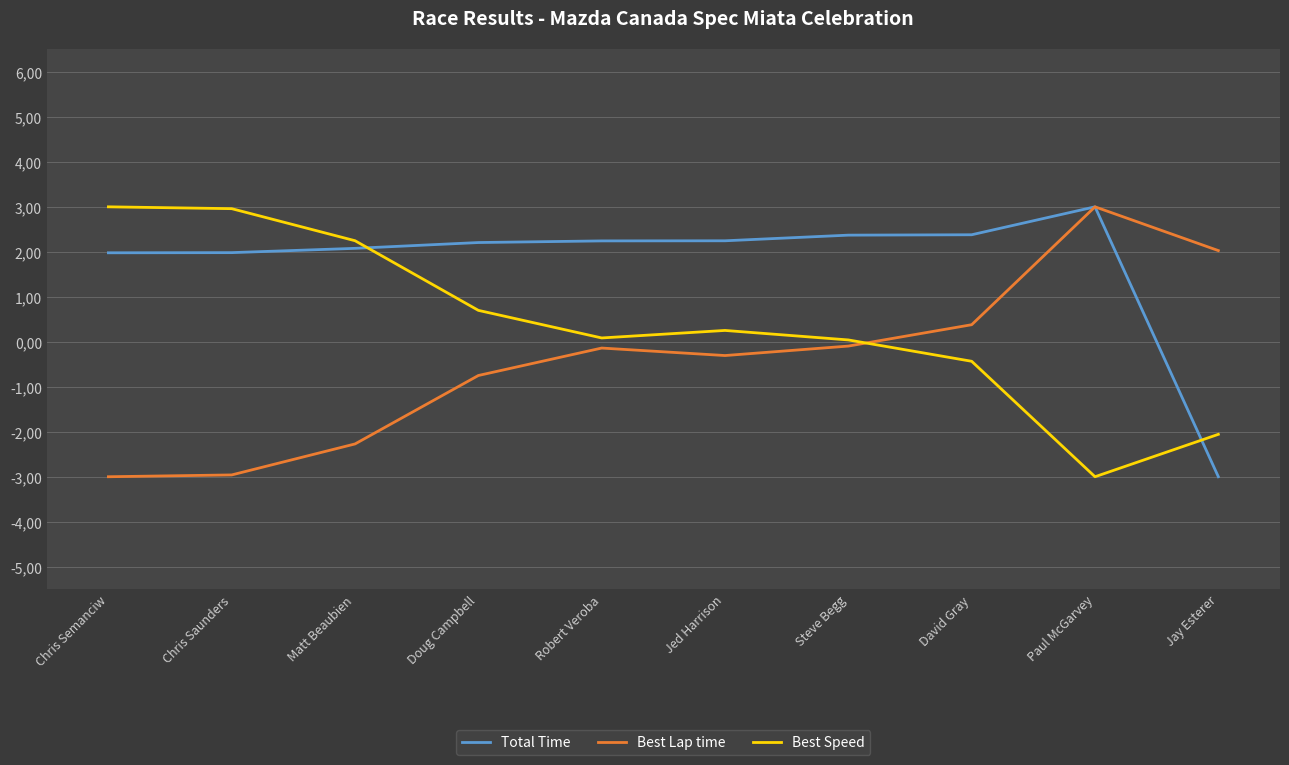

Which series has the largest range (max minus min)?

Total Time